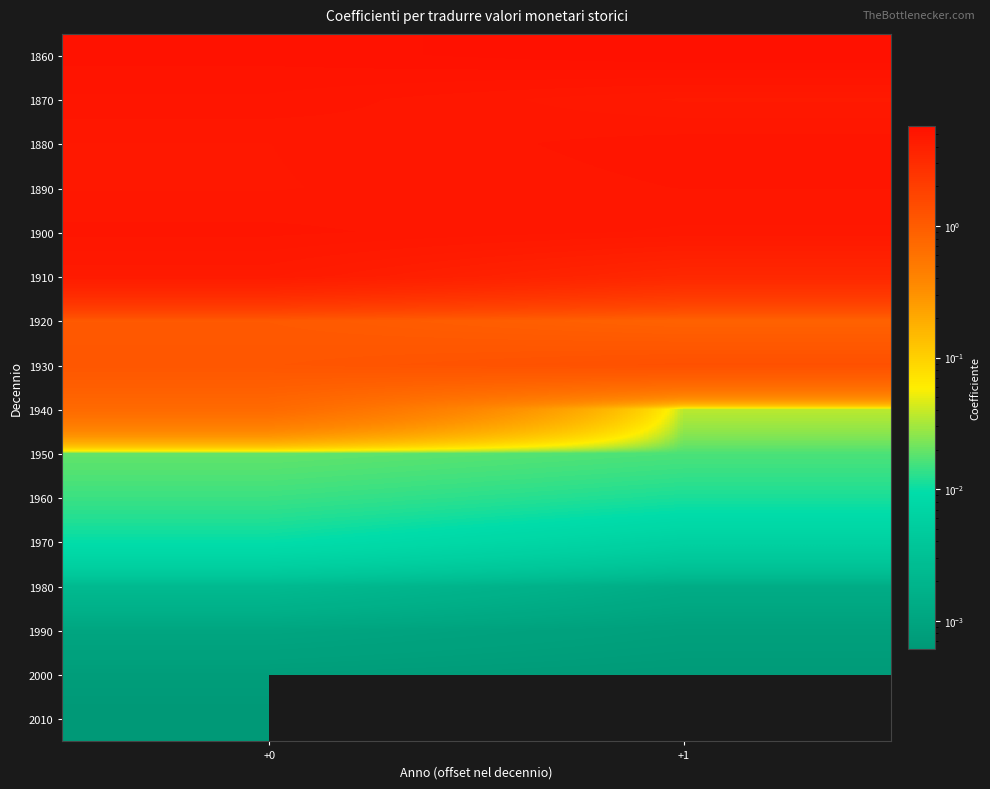

What is the spread (max minus min) of values at +1?

5.7